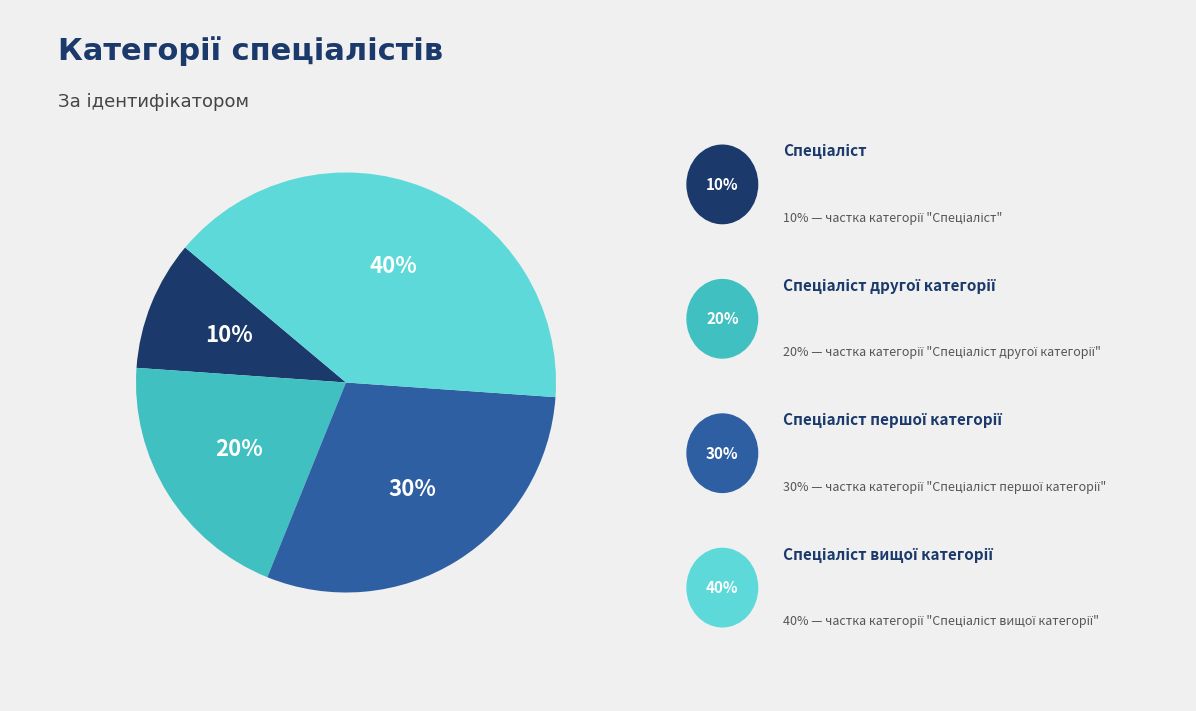

Is there a majority slice in this chart?

No